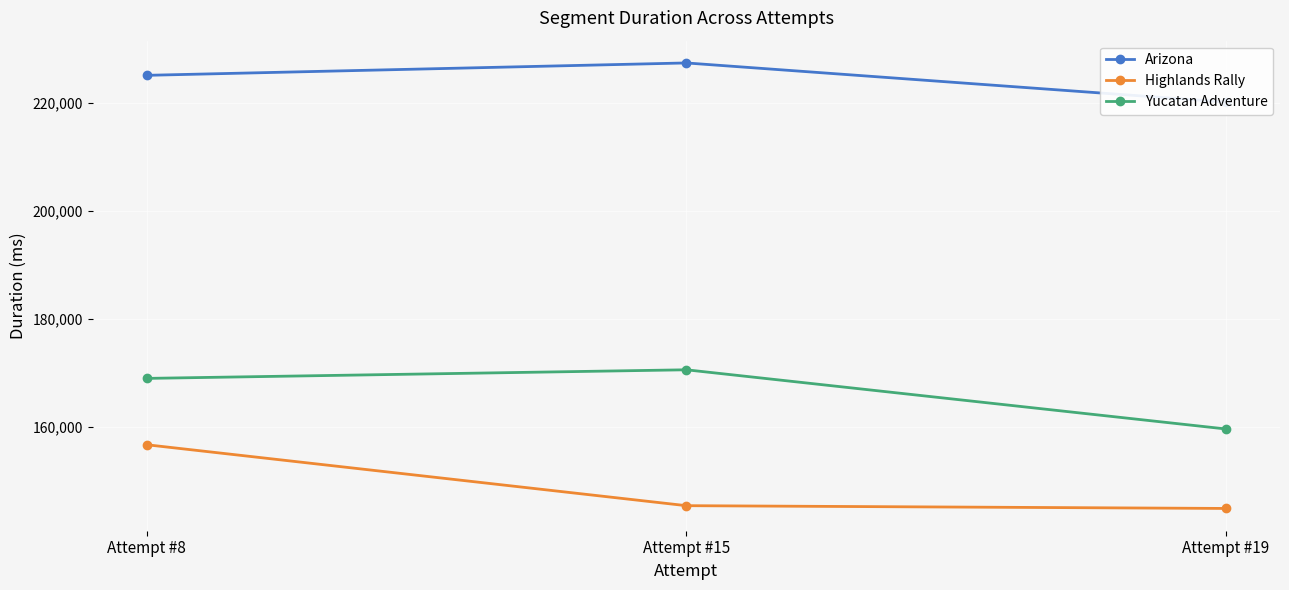

At which category is the sum across all series the highest?

Attempt #8